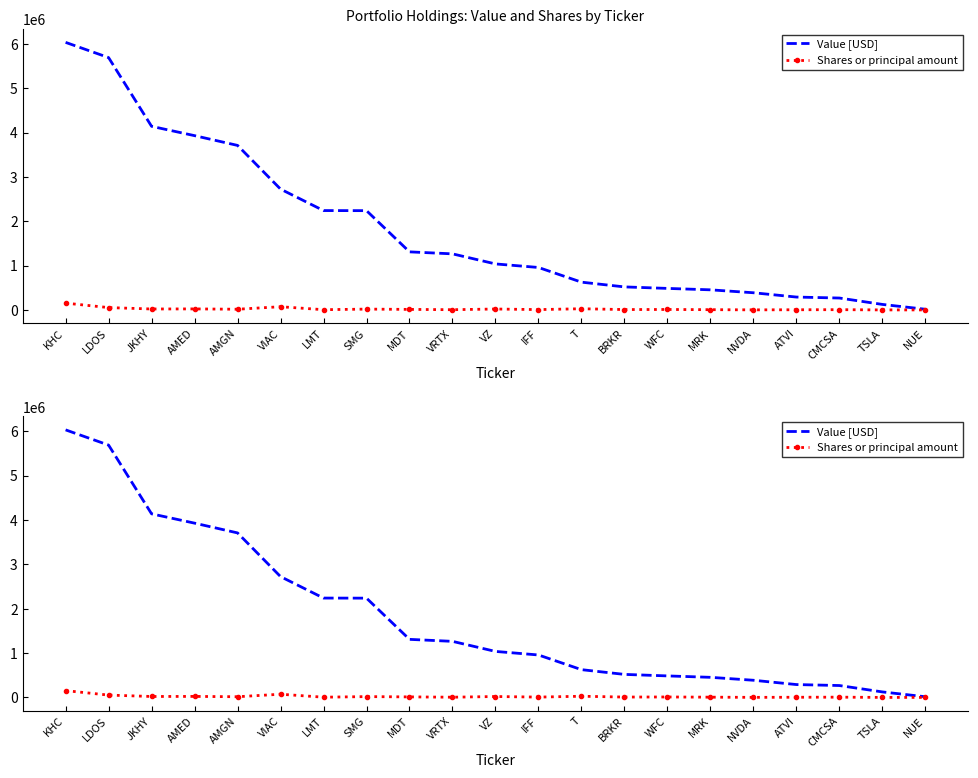

What are all the series names shown in the legend?

Value [USD], Shares or principal amount